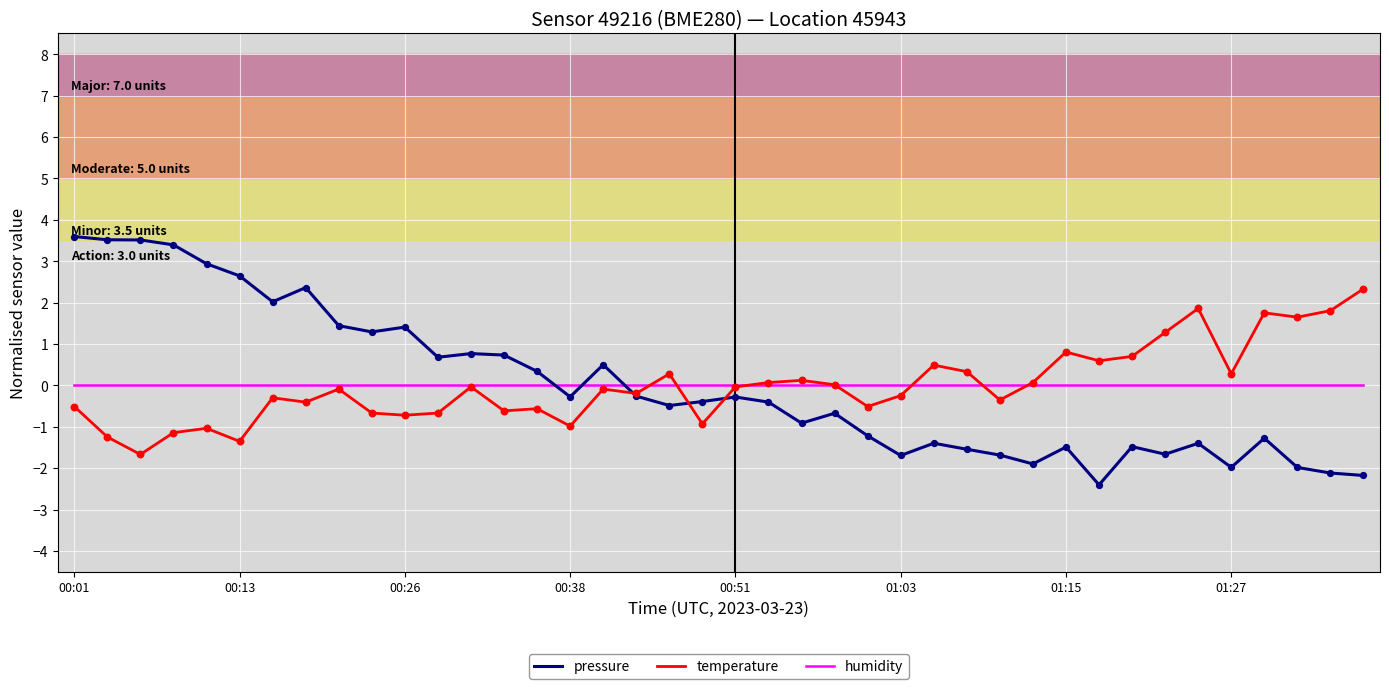

True or false: pressure and humidity intersect in this chart.

True